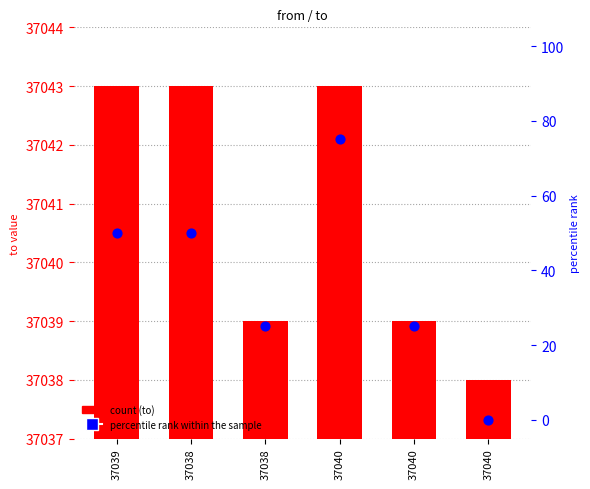

Which series has the largest Y range (max minus min)?

percentile rank within the sample